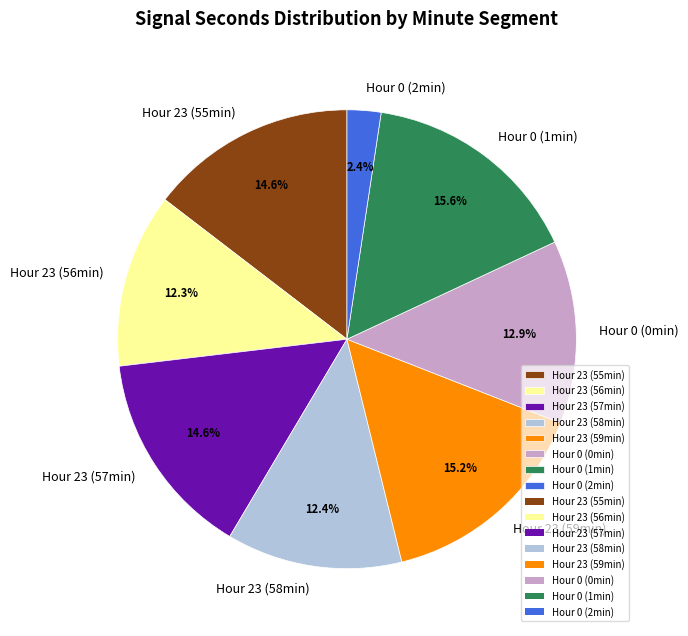

How many slices are in this pie chart?

8